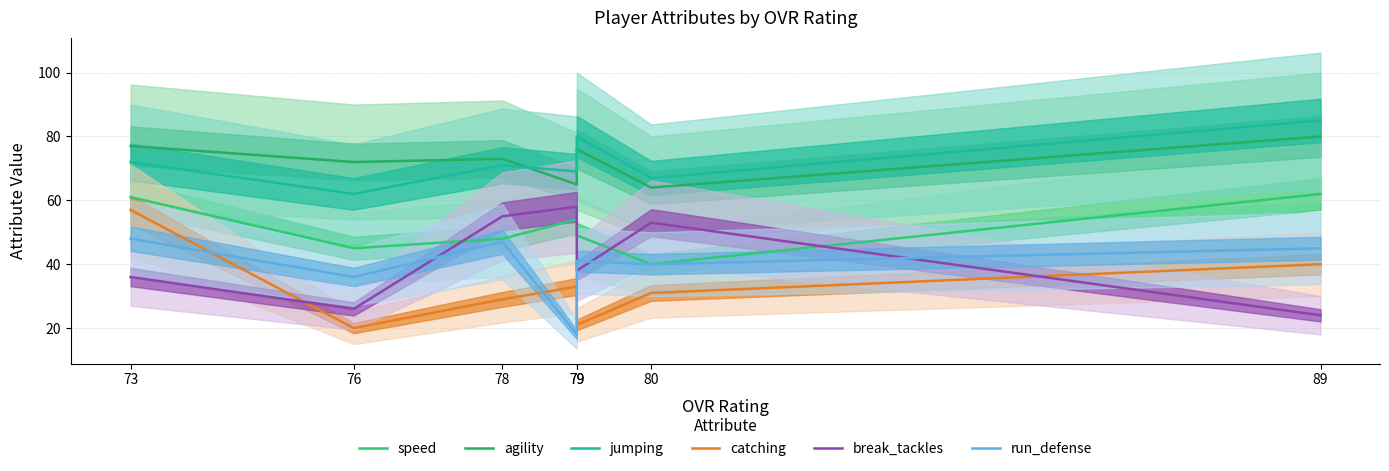

Where is speed nearest to the value 51?

79